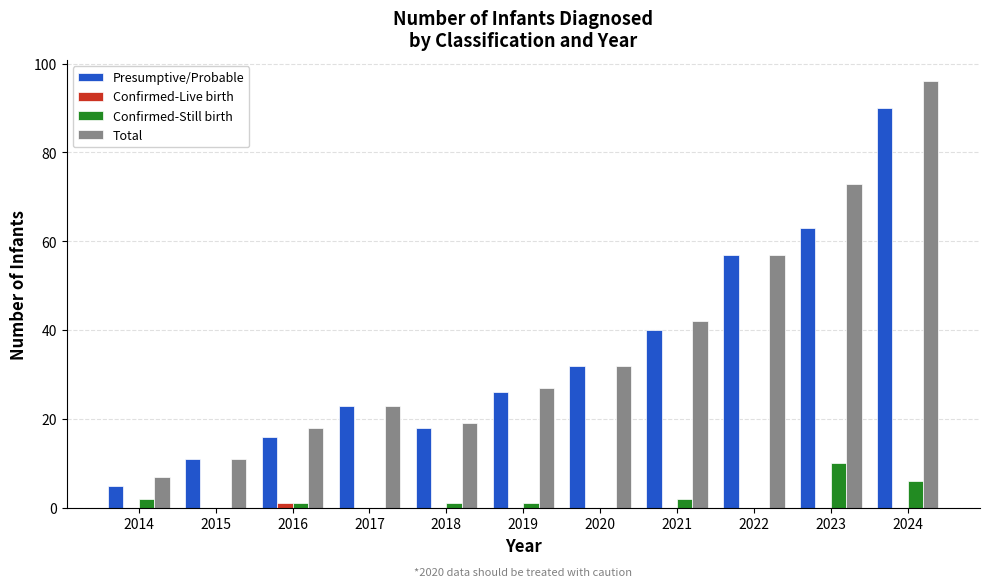

At which category is the sum across all series the highest?

2024